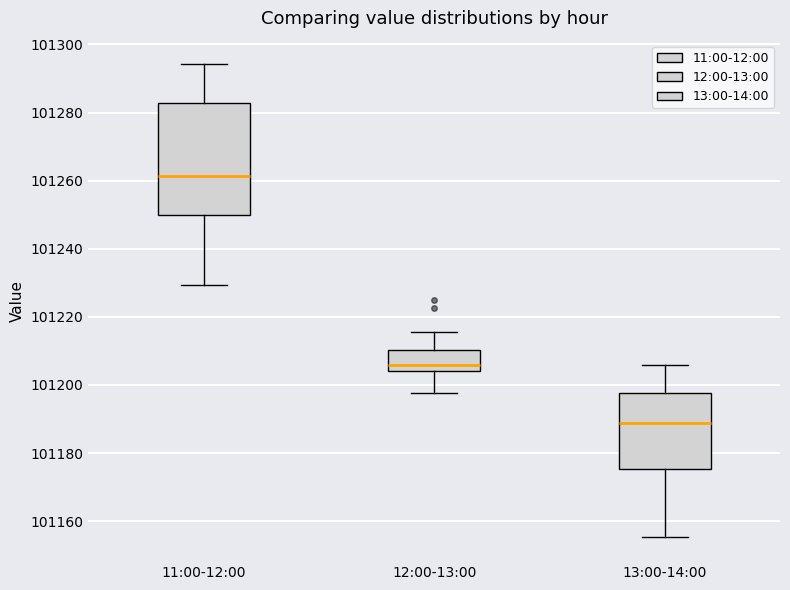

Reading left to right, transcribe this box plot: for each box, give where its median line is, the range the box spans, and where its two whiskers end, as read against the y-axis. The values are not printed on the chart, so give them approximately, as read against the axis.

11:00-12:00: median 101262, box 101250 to 101282, whiskers 101230 to 101294
12:00-13:00: median 101206, box 101204 to 101210, whiskers 101198 to 101216
13:00-14:00: median 101188, box 101176 to 101198, whiskers 101156 to 101206